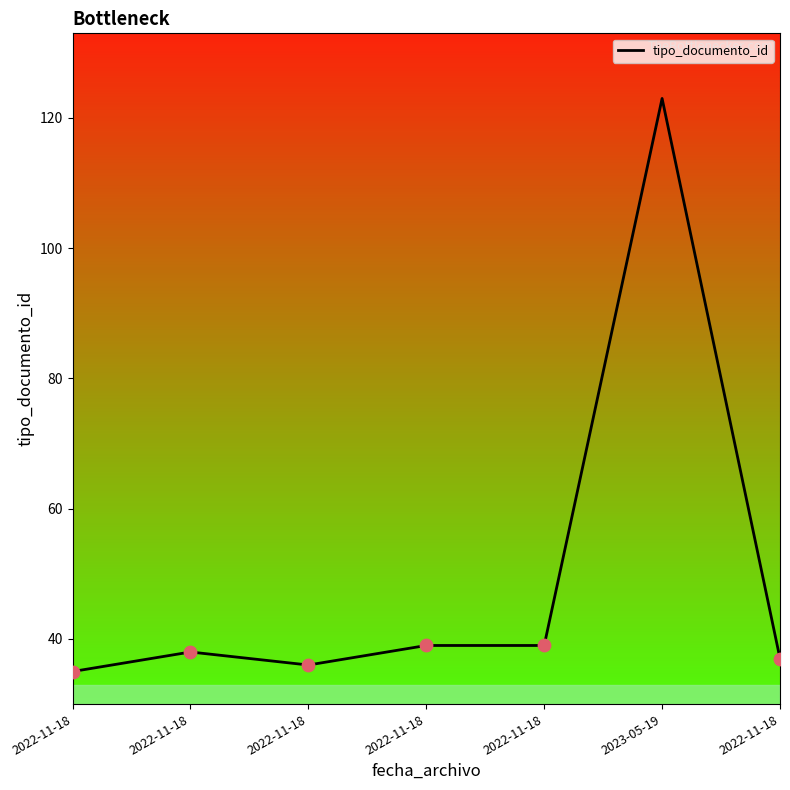

What is the change in value from 2022-11-18 to 2023-05-19?

+85